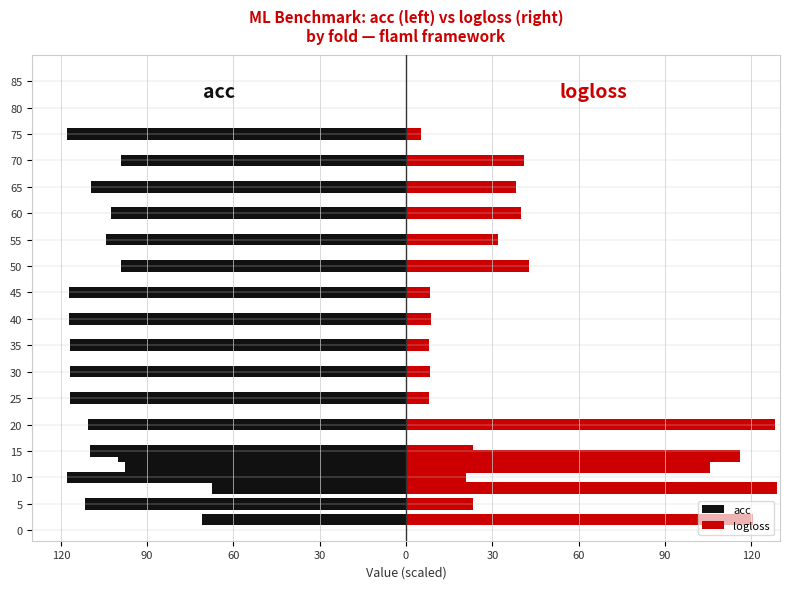

Which series changed the most between 120 and 90?

logloss